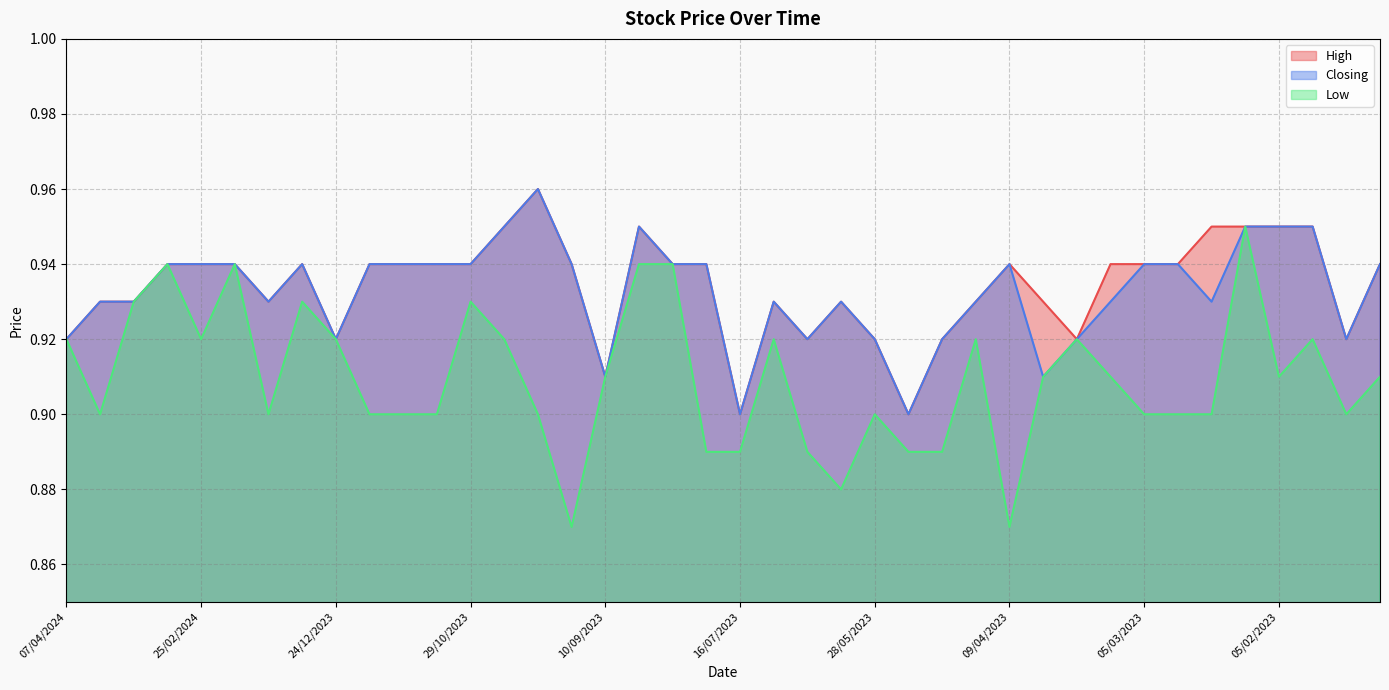

Which category has the highest value across all series?

24/09/2023